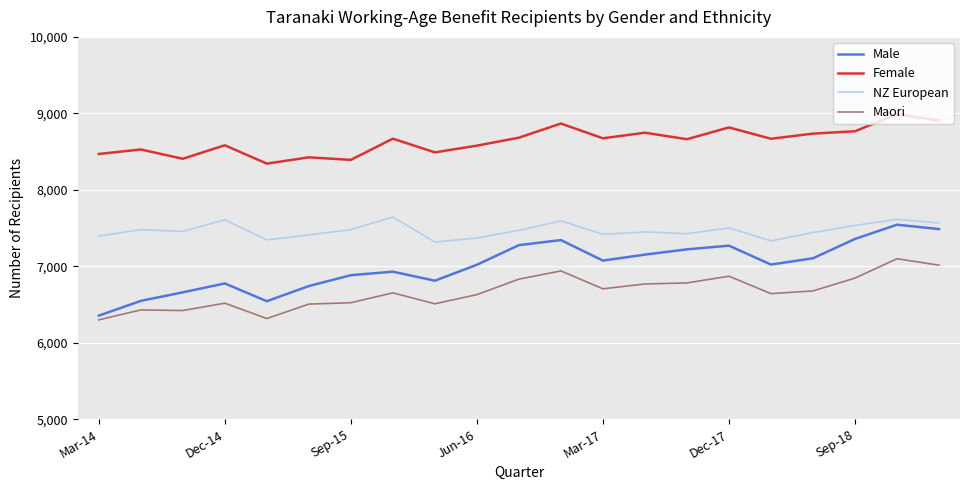

What is the maximum value for Female?

8989